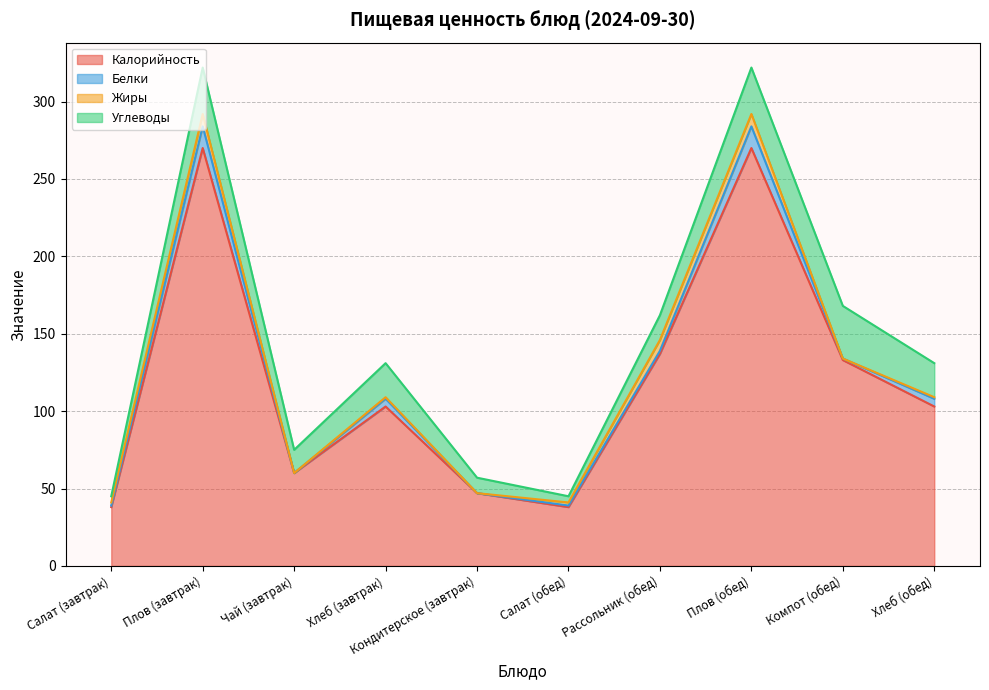

Is the value of Углеводы at Компот (обед) greater than the value of Белки at Рассольник (обед)?

Yes